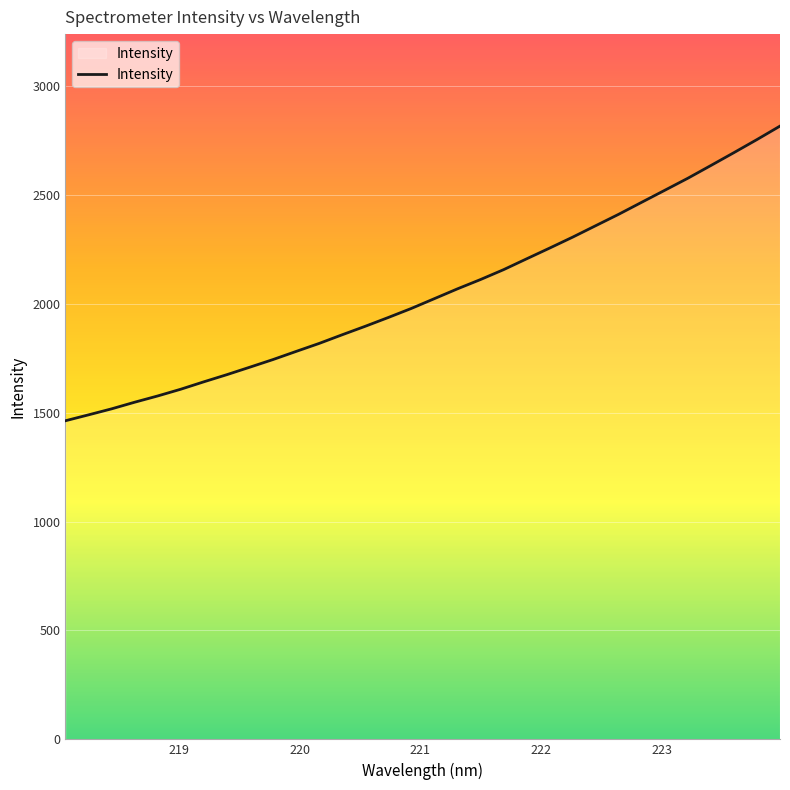

What is the average value?

2050.6